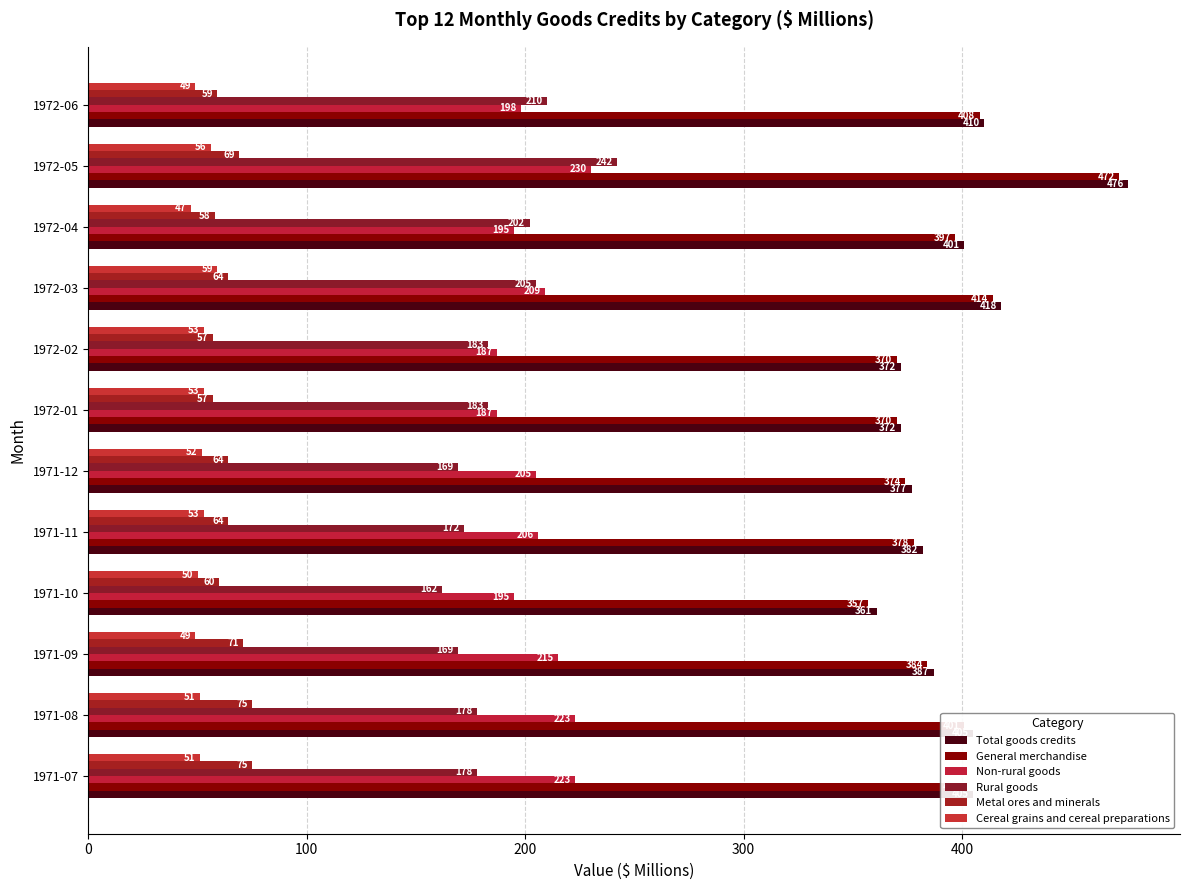

How many values in the Rural goods series are below 183?

6